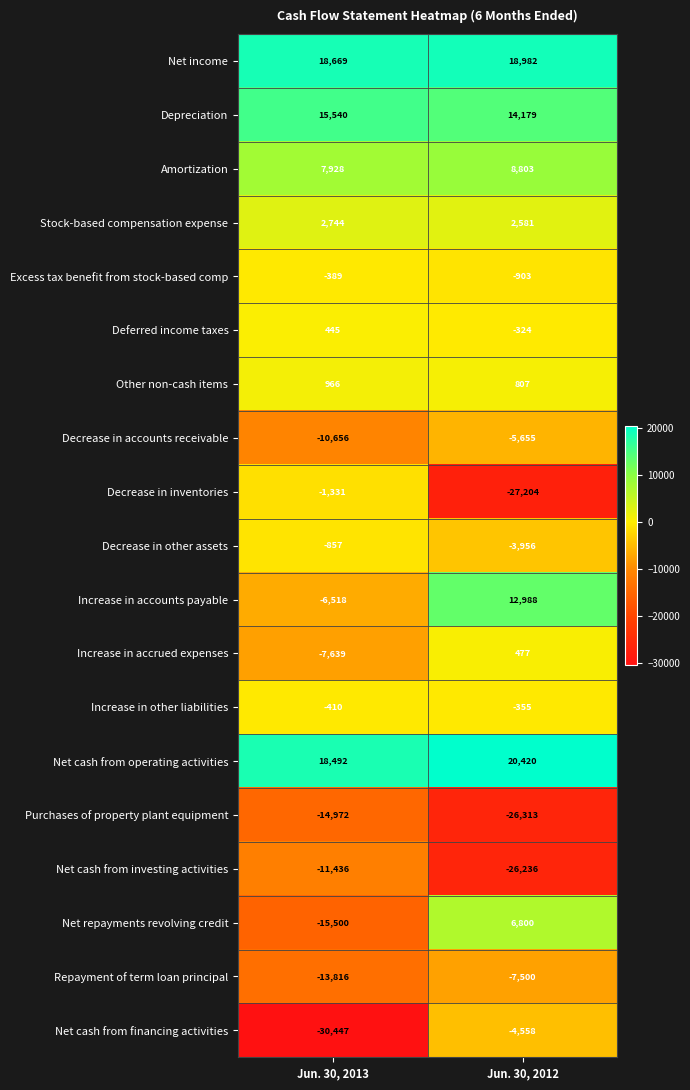

What is the difference between the highest and lowest values at Jun. 30, 2012?

47624